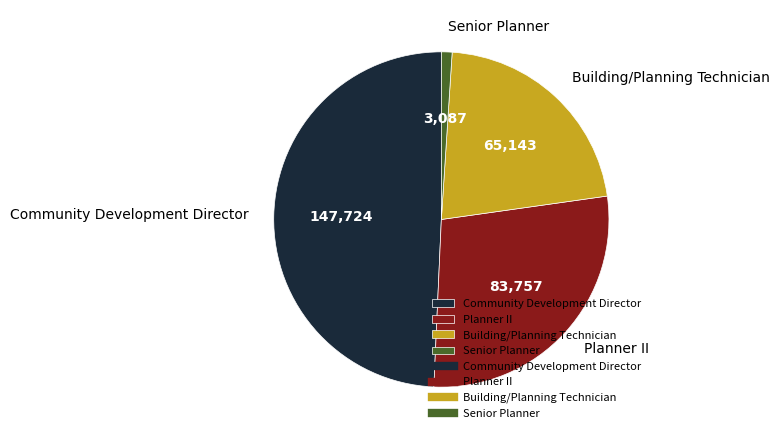

Which category has the biggest portion of the pie?

Community Development Director